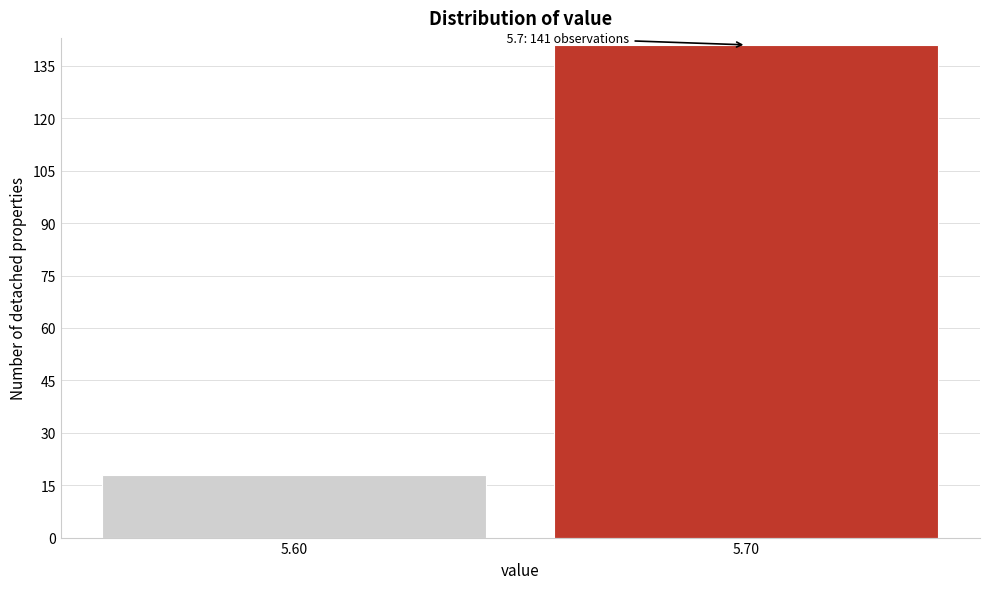

Reading right to left, transcribe all the data shown in this chart.

141	18